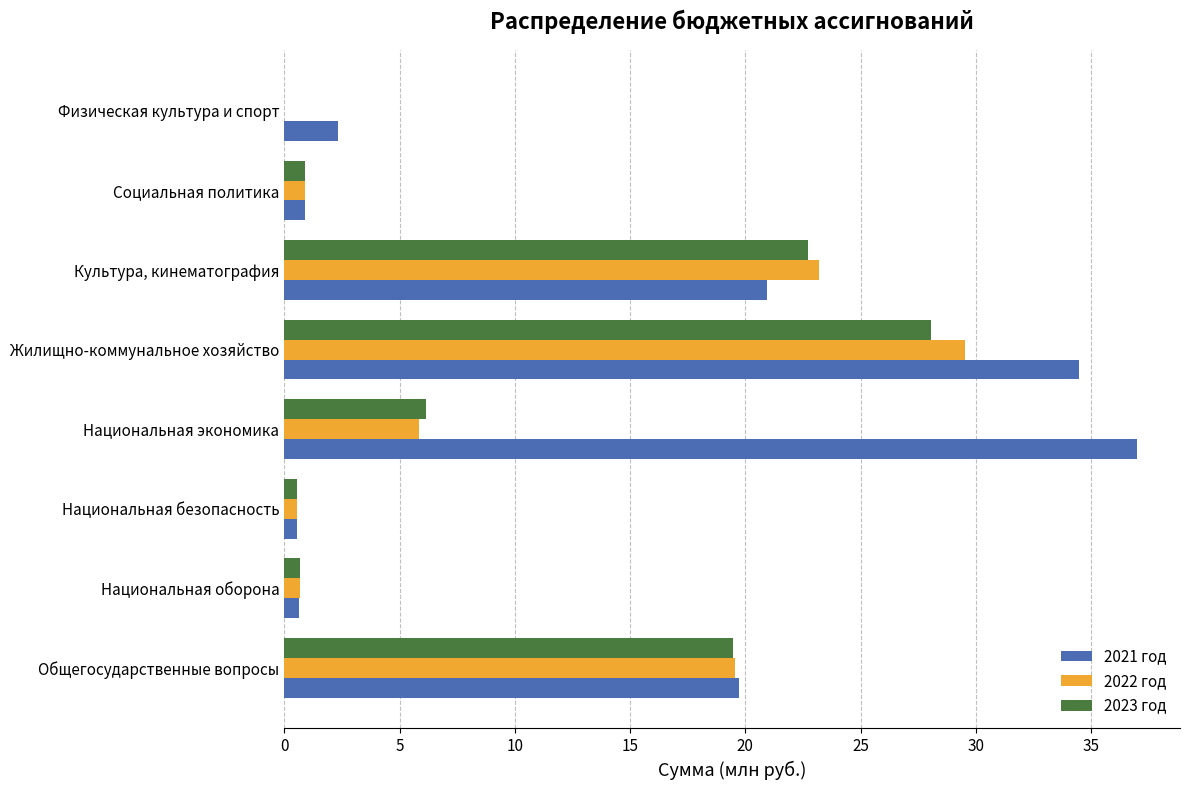

How many data points does each series have?

8